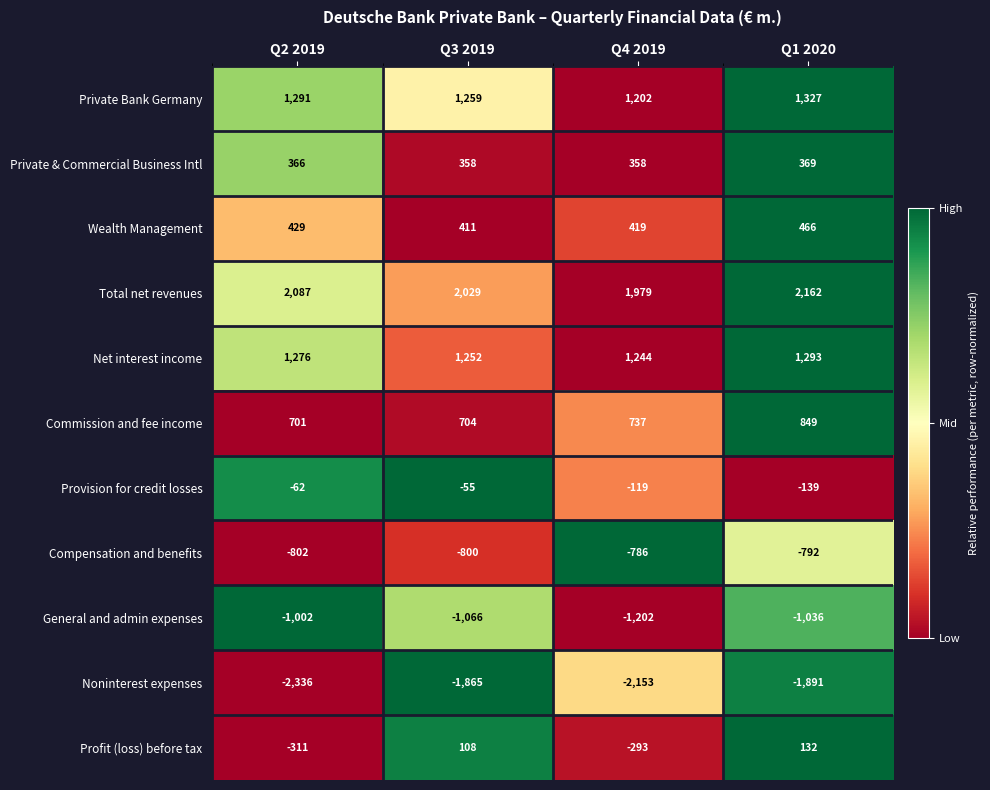

Is it true that Commission and fee income equals 354 at Q4 2019?

False